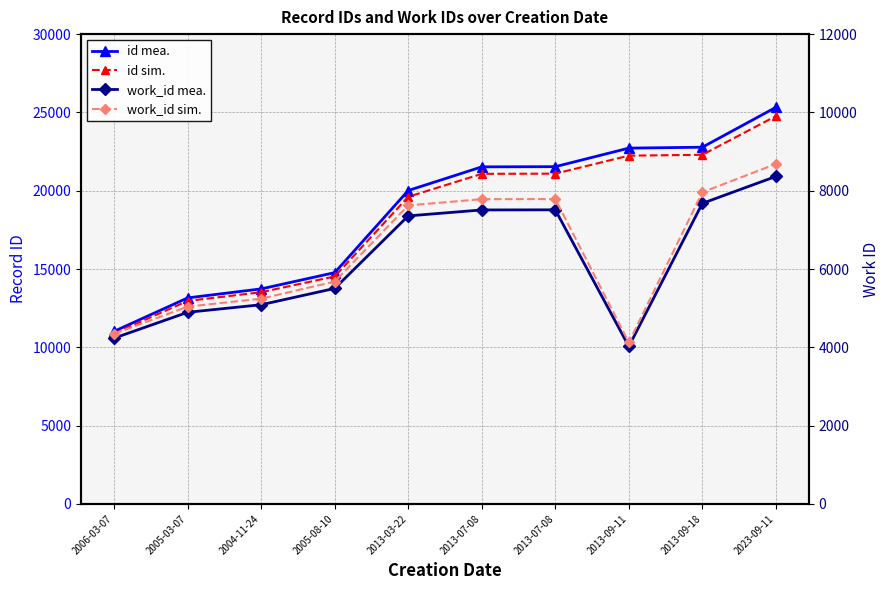

What is the total value across all series at 2013-09-11?

53107.6